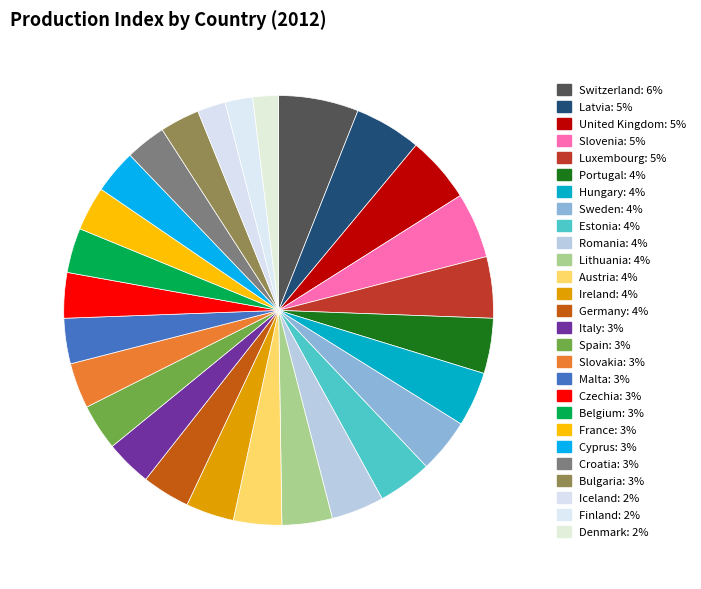

How many segments does this pie chart have?

27